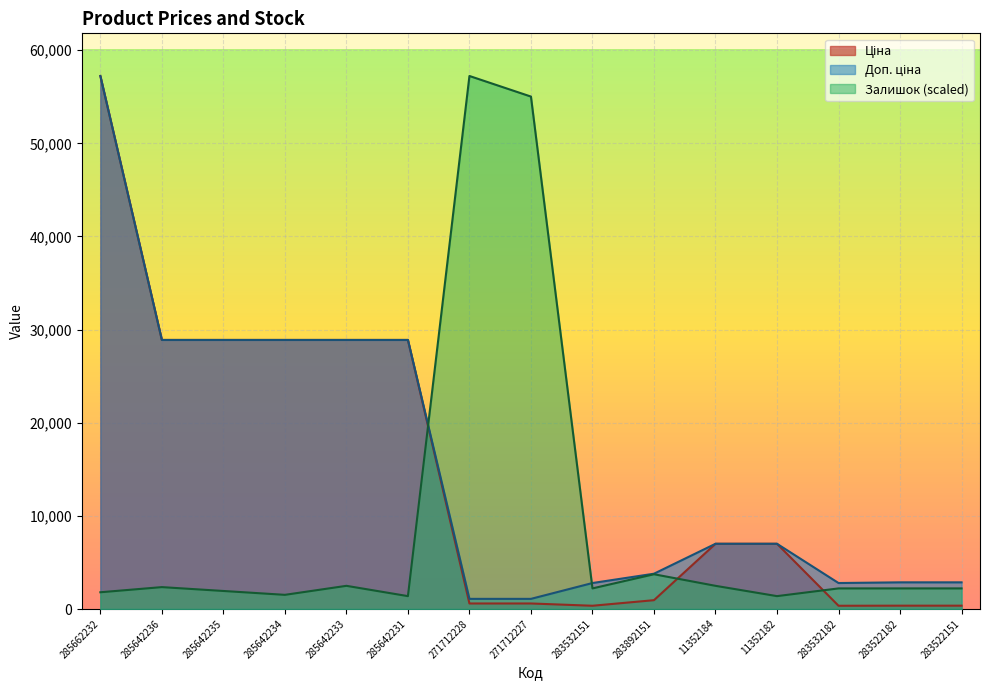

Where do Ціна and Залишок first cross each other?

285642231 and 271712228